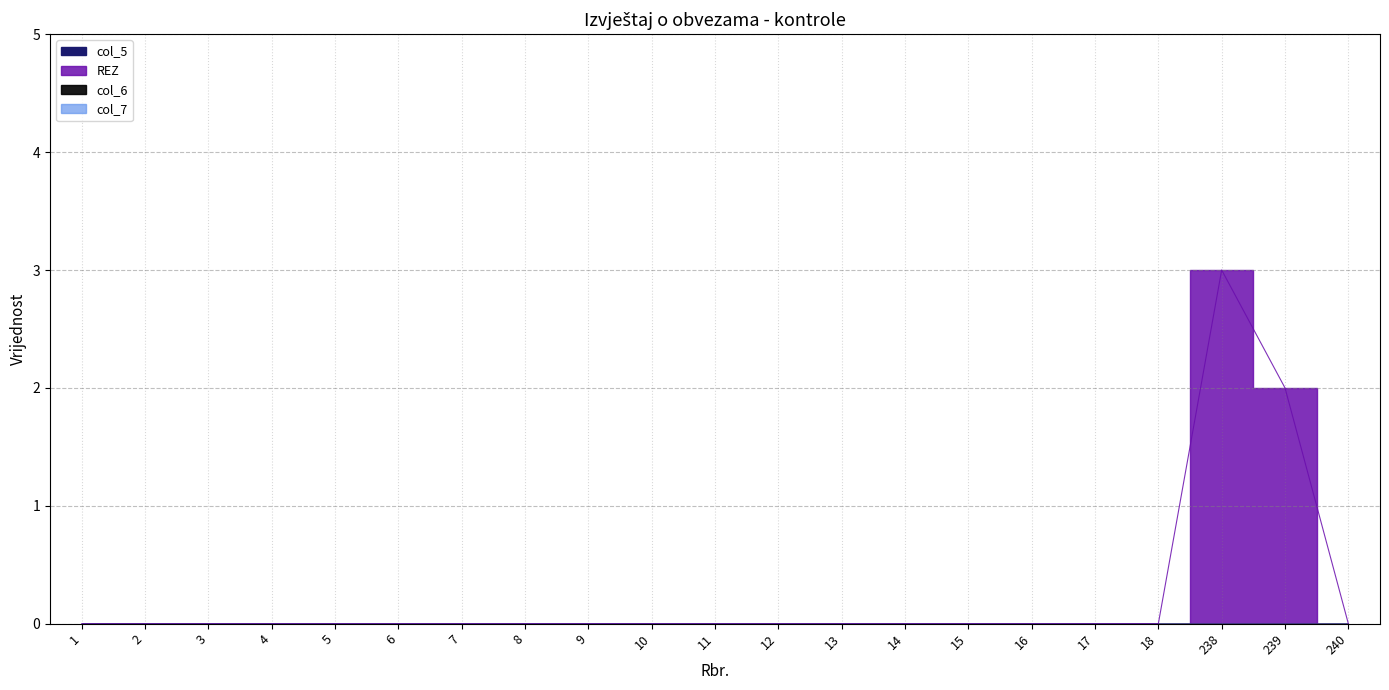

Rank the series by their maximum value, from lowest to highest.

col_5, col_6, col_7, REZ